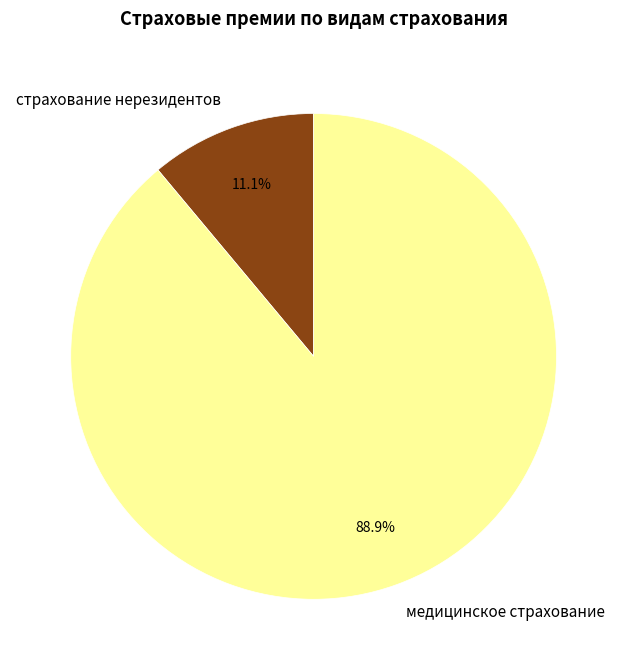

Which has a higher value, страхование нерезидентов or медицинское страхование?

медицинское страхование